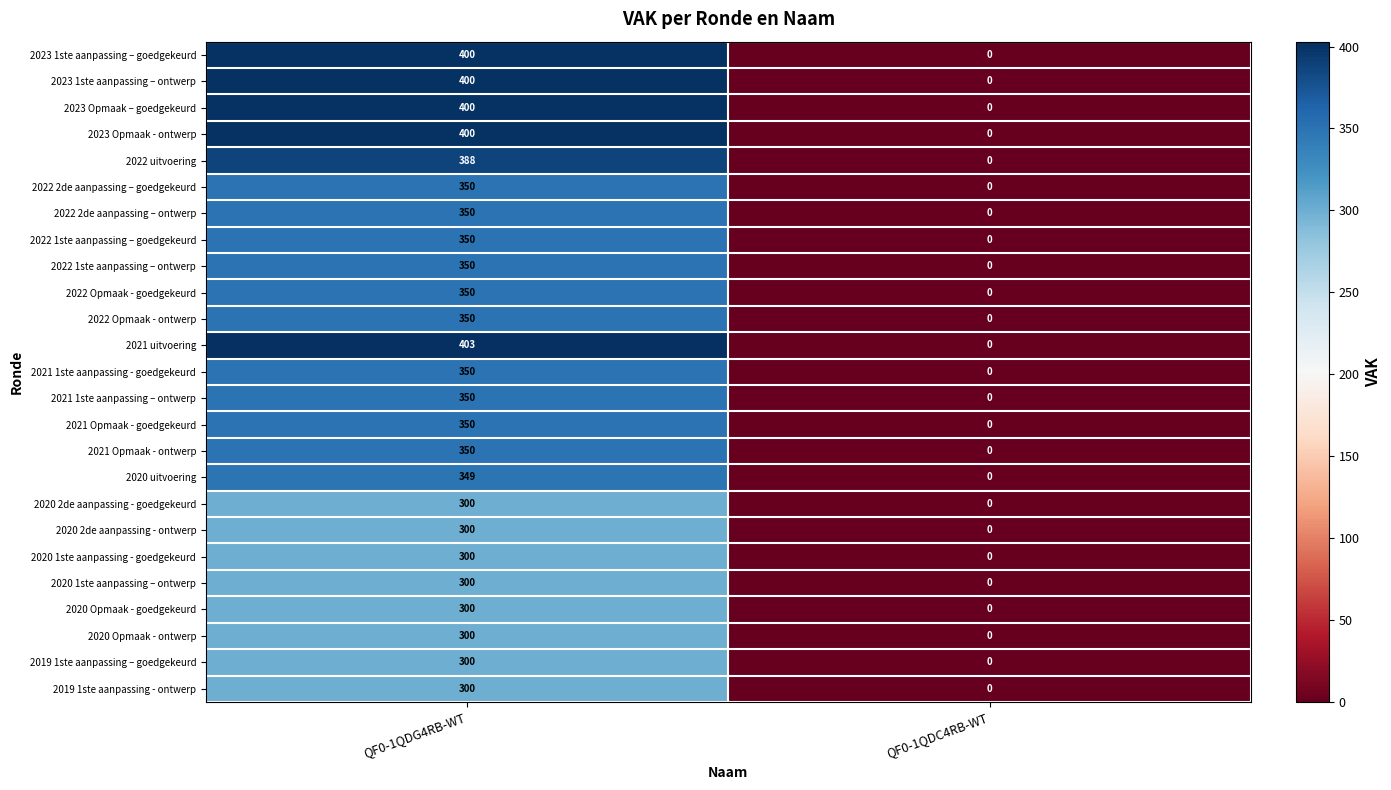

How many data points does each series have?

2